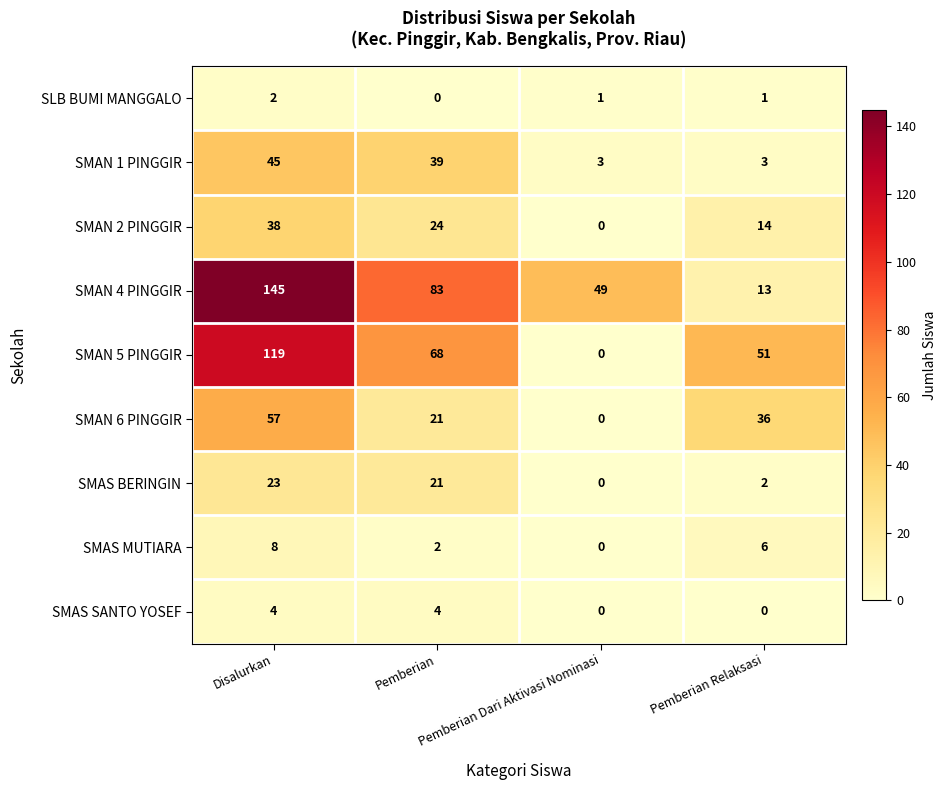

What is the difference between the maximum and minimum values in the SMAS SANTO YOSEF series?

4